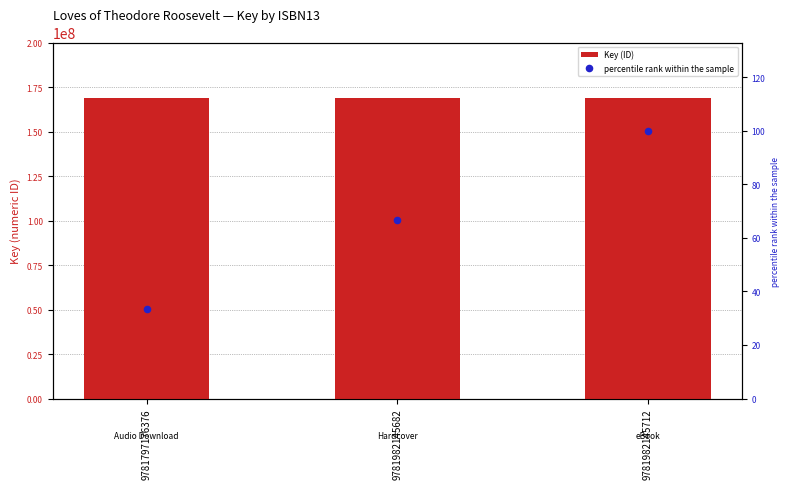

What are all the series names shown in the legend?

Key (ID), percentile rank within the sample